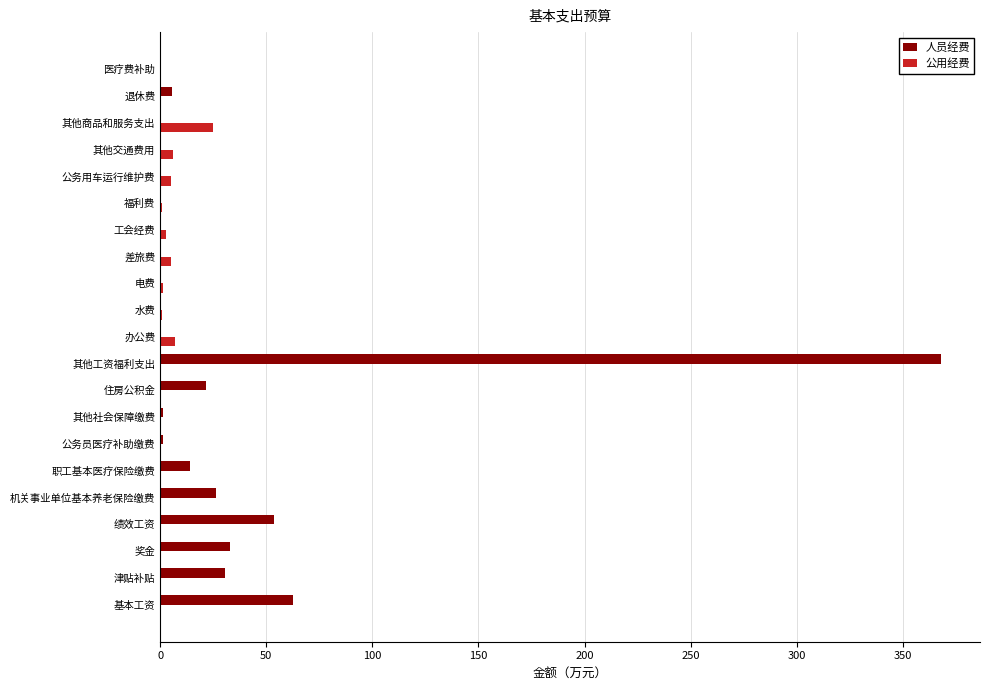

What is the sum of all 公用经费 values?

53.3